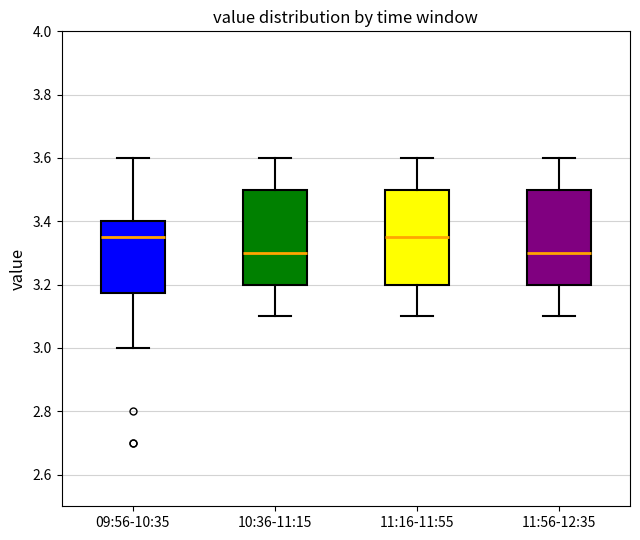

Reading left to right, transcribe this box plot: for each box, give where its median line is, the range the box spans, and where its two whiskers end, as read against the y-axis. The values are not printed on the chart, so give them approximately, as read against the axis.

09:56-10:35: median 3.36, box 3.18 to 3.40, whiskers 3.00 to 3.60
10:36-11:15: median 3.30, box 3.20 to 3.50, whiskers 3.10 to 3.60
11:16-11:55: median 3.36, box 3.20 to 3.50, whiskers 3.10 to 3.60
11:56-12:35: median 3.30, box 3.20 to 3.50, whiskers 3.10 to 3.60